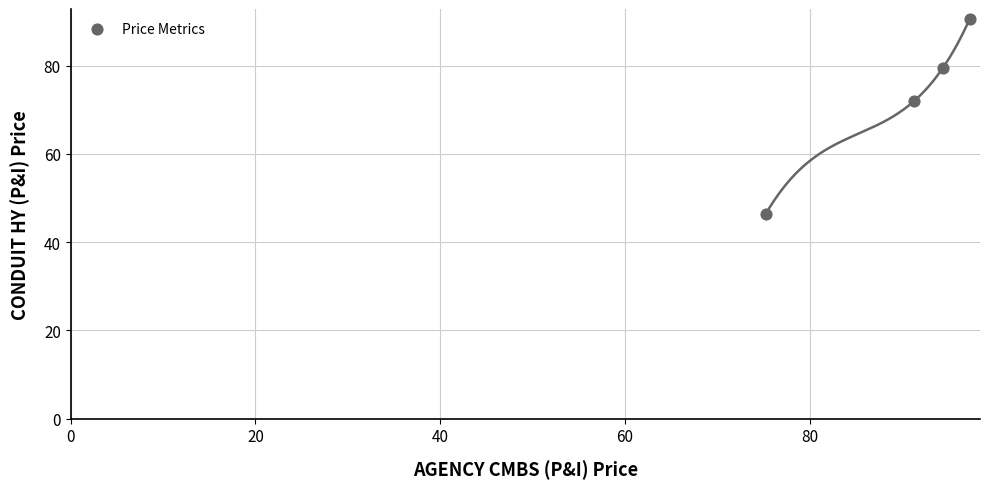

What is the range of Y values (max minus min)?

44.3